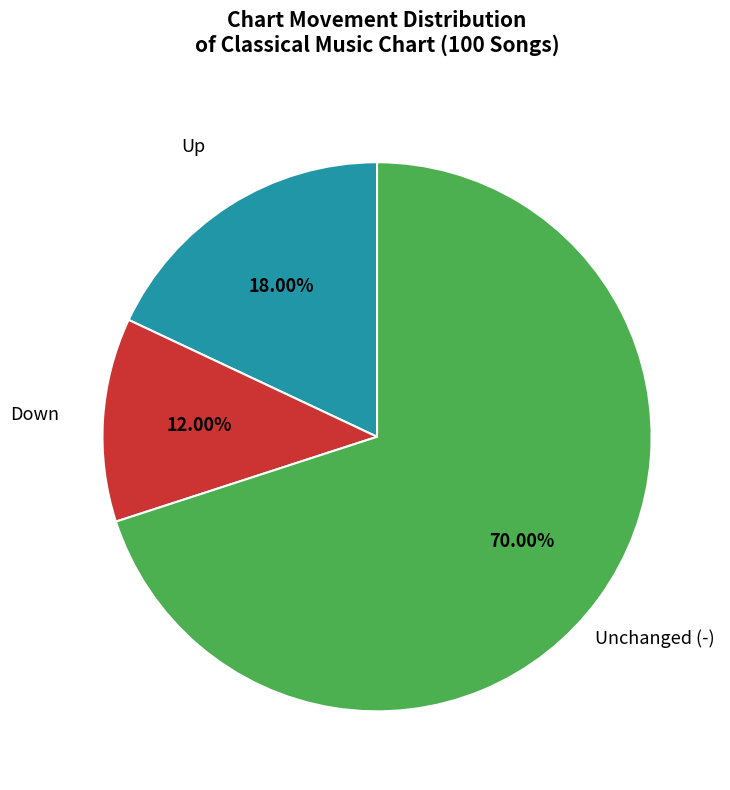

Is there a majority slice in this chart?

Yes